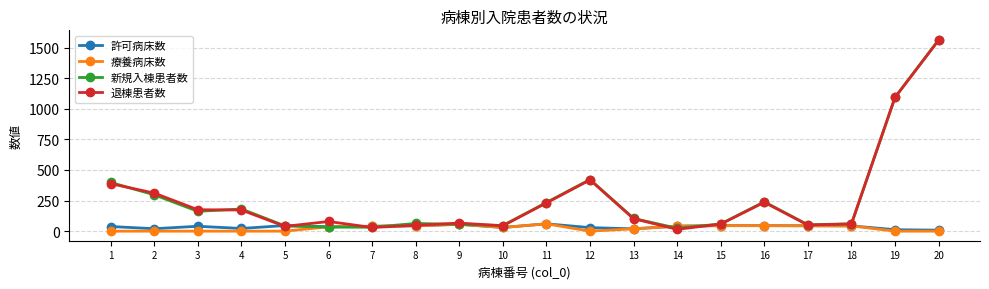

True or false: 新規入棟患者数 has a value of 104 at 13.

True